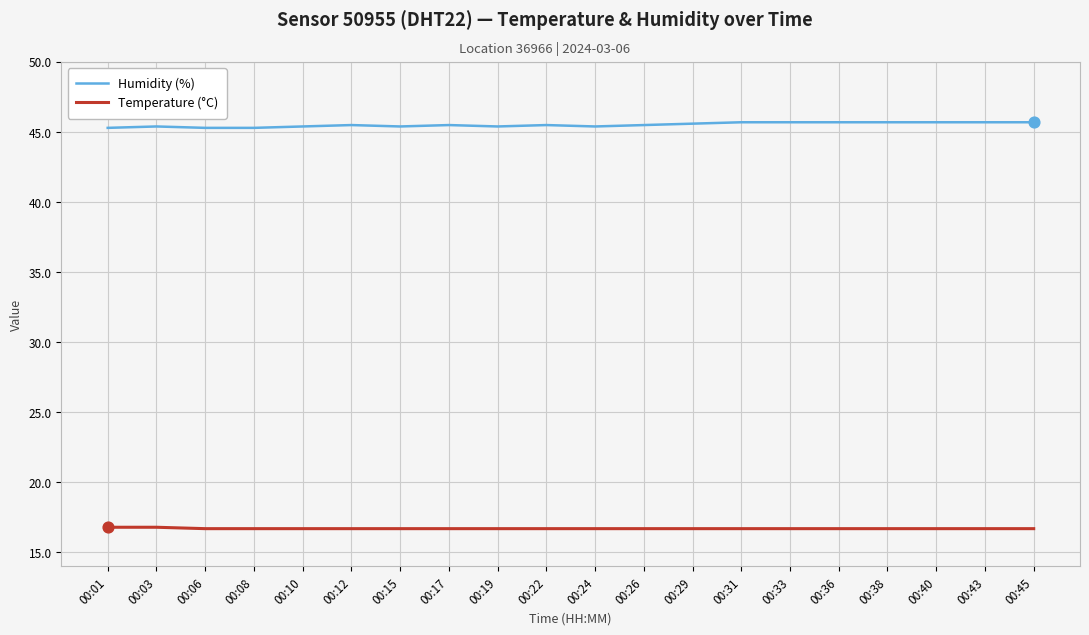

What is the spread (max minus min) of values at 00:19?

28.7